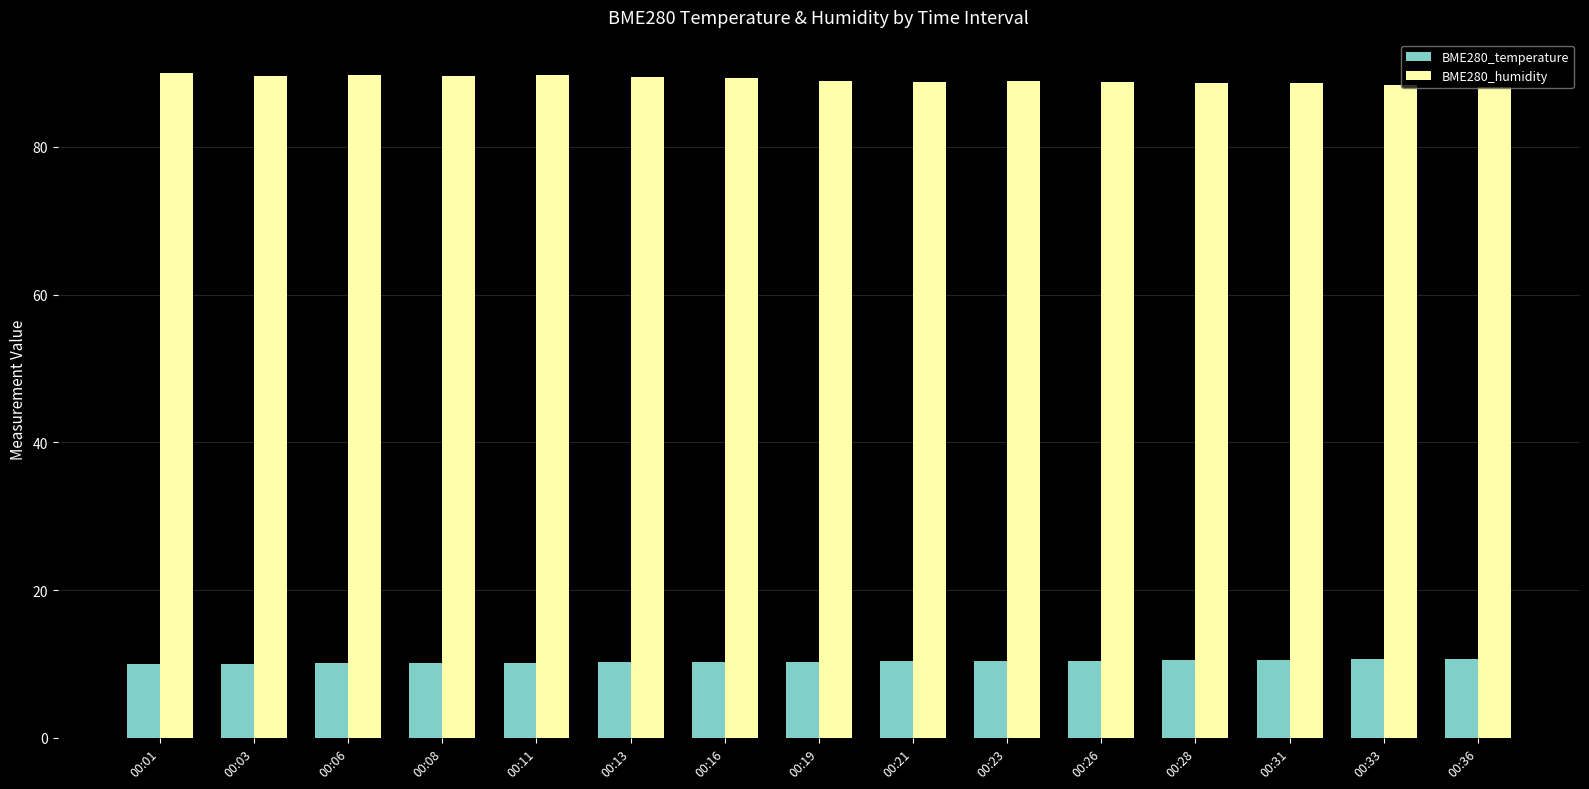

Rank the series at 00:06 from highest to lowest value.

BME280_humidity, BME280_temperature